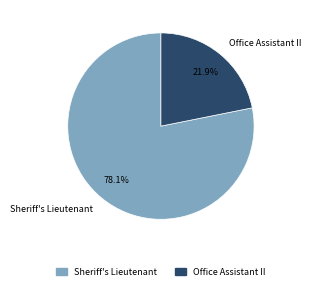

Is it true that Office Assistant II is 22% of the pie?

True